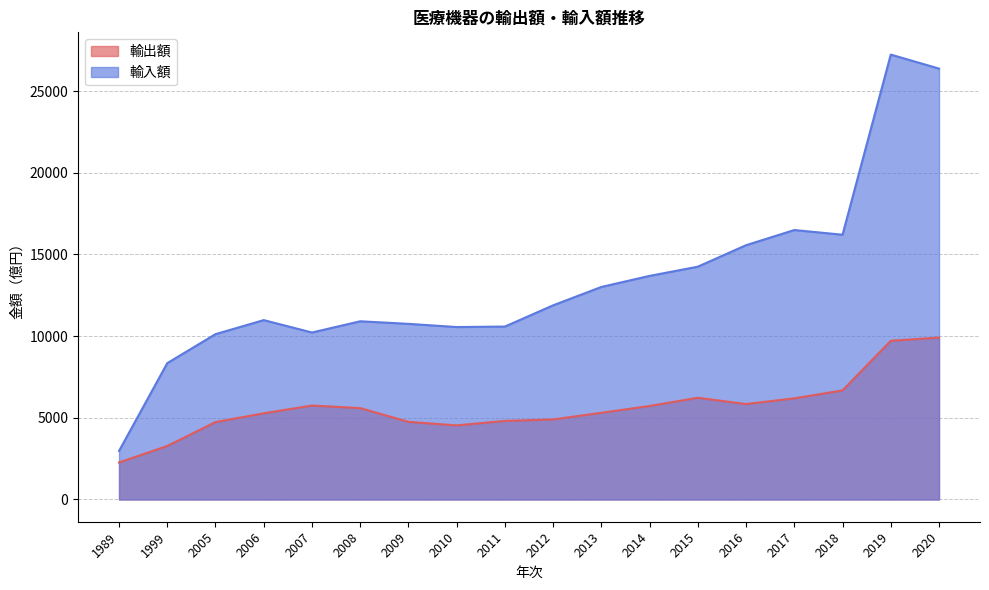

Which series has the widest spread of values?

輸入額